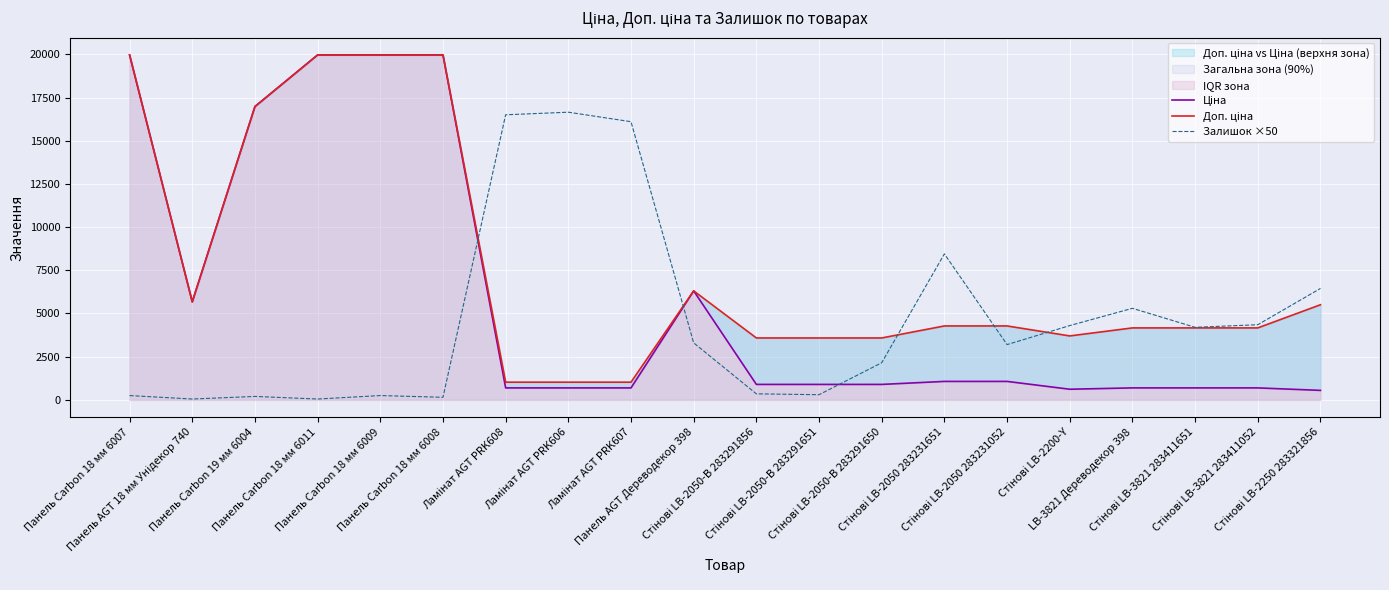

What is the greatest value displayed?

19964.2